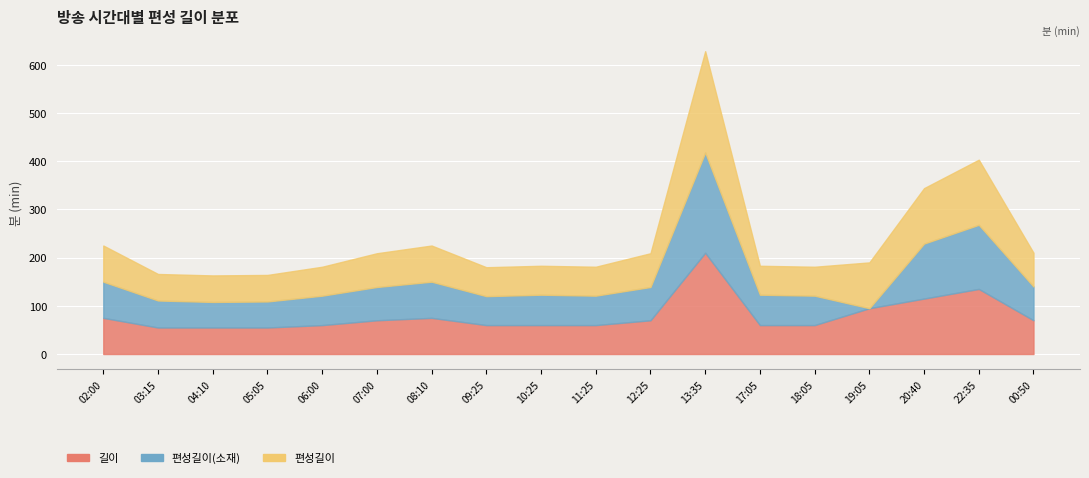

What are all the series names shown in the legend?

길이, 편성길이(소재), 편성길이